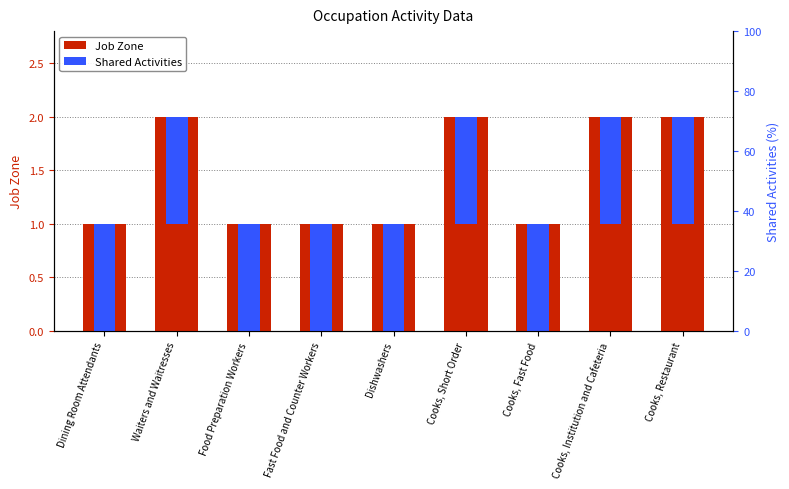

The value at Cooks, Institution and Cafeteria is 2. True or false?

True